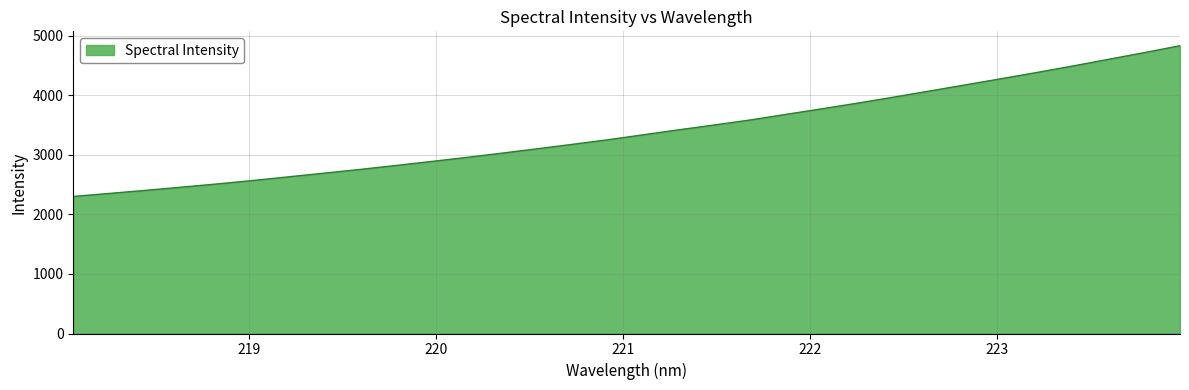

What is the difference between the maximum and minimum values?

2530.9